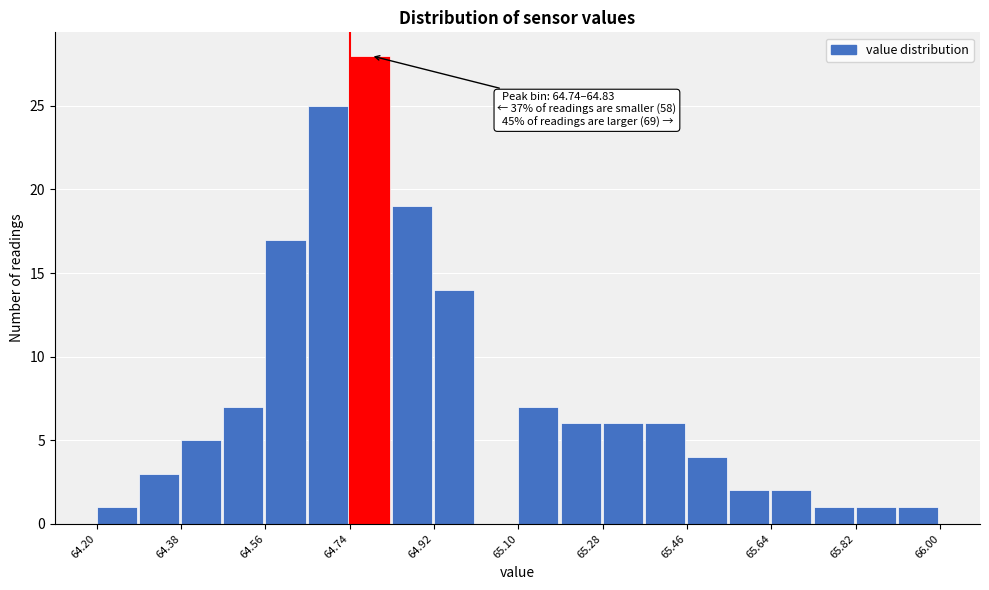

Which range on the x-axis has the tallest bar?

64.74 to 64.83